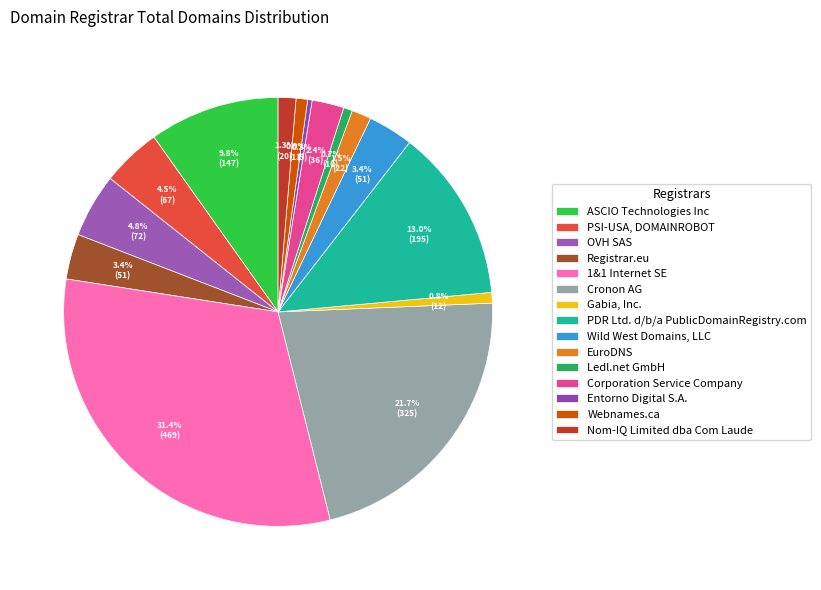

How many segments does this pie chart have?

15